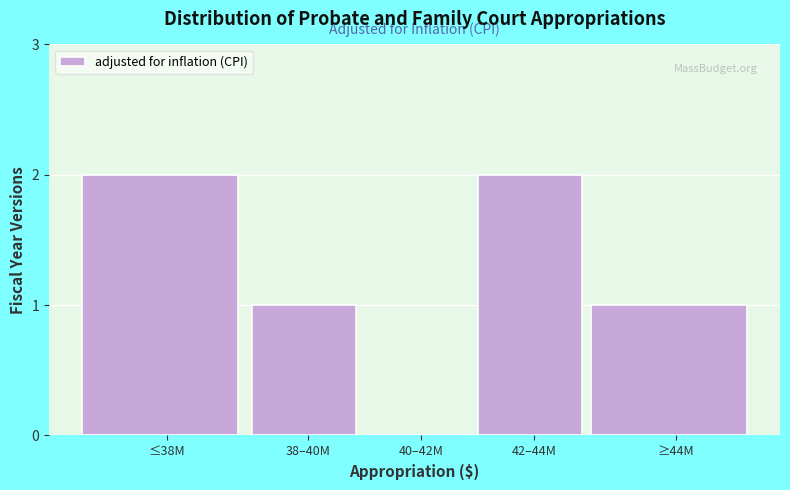

Reading left to right, extract all data points from this chart.

≤38M=2	38–40M=1	40–42M=0	42–44M=2	≥44M=1